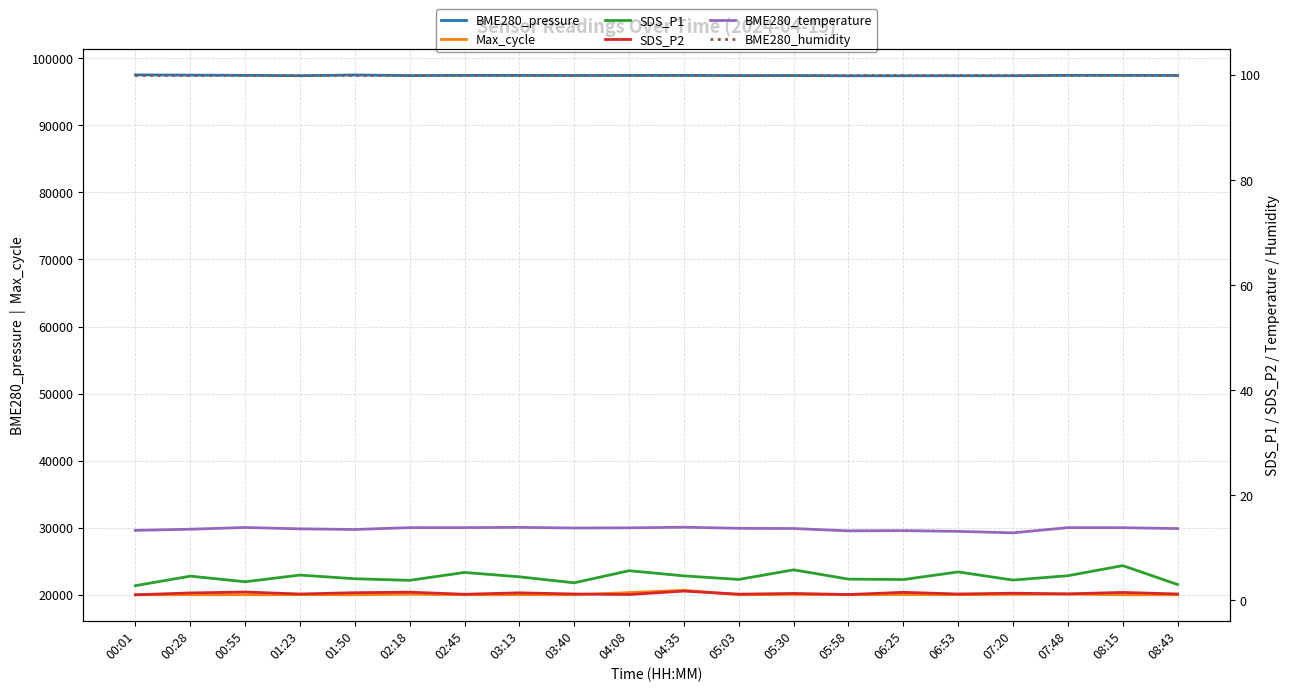

What is the label of the 4th point from the left?

01:23